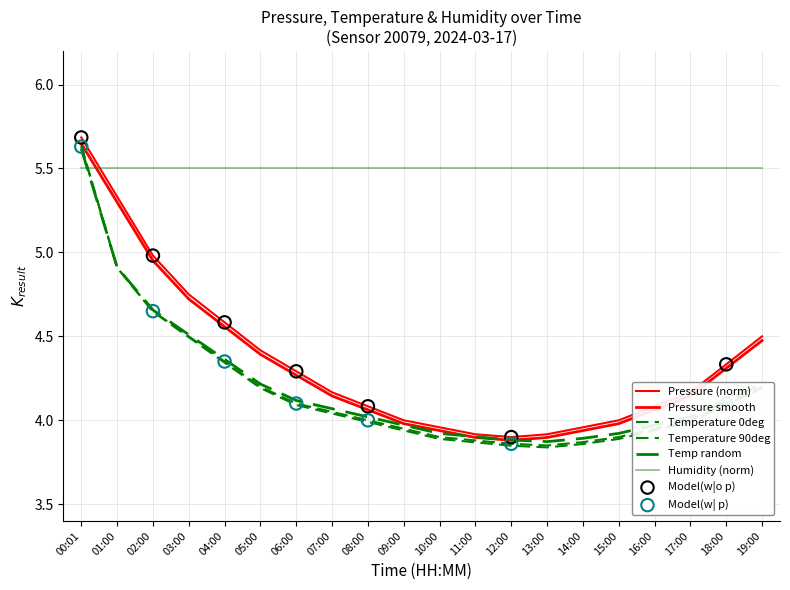

How many lines are shown in the chart?

6